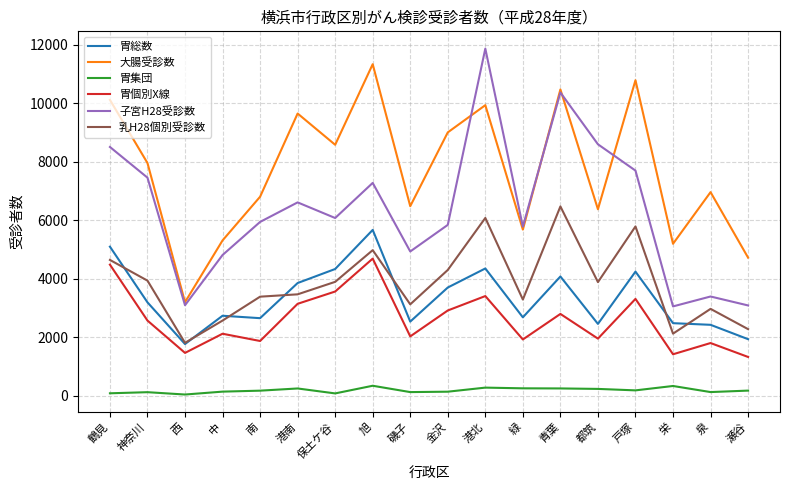

Which series has the widest spread of values?

子宮H28受診数